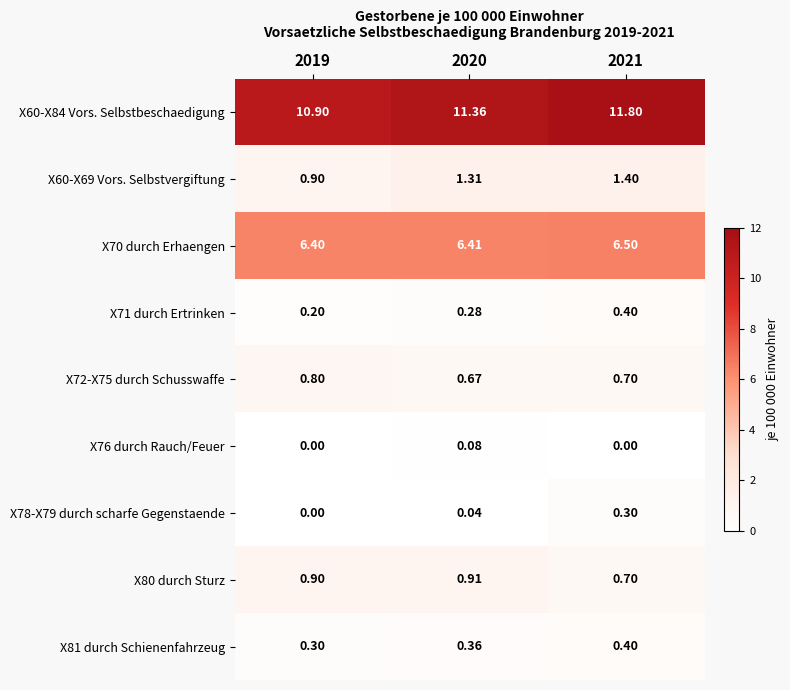

Count the number of categories in the chart.

3